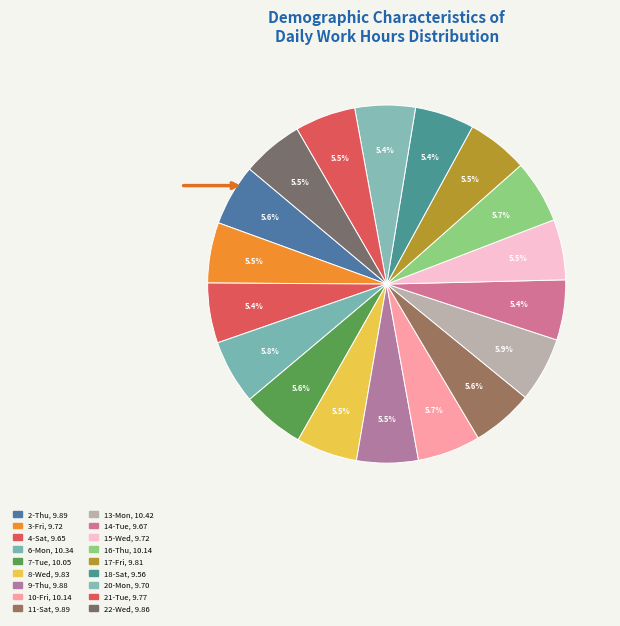

Is it true that 8-Wed is 6% of the pie?

True